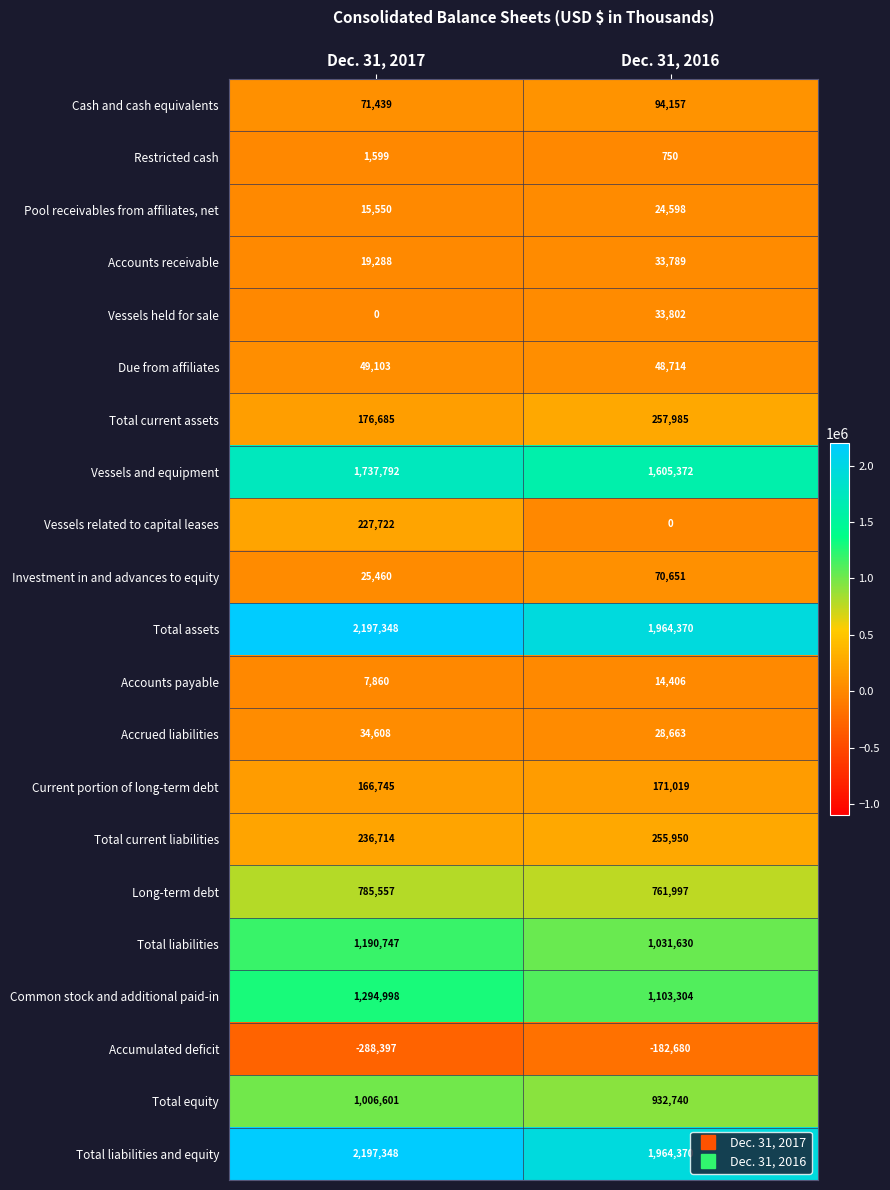

At how many categories does at least one series exceed 1074747?

2